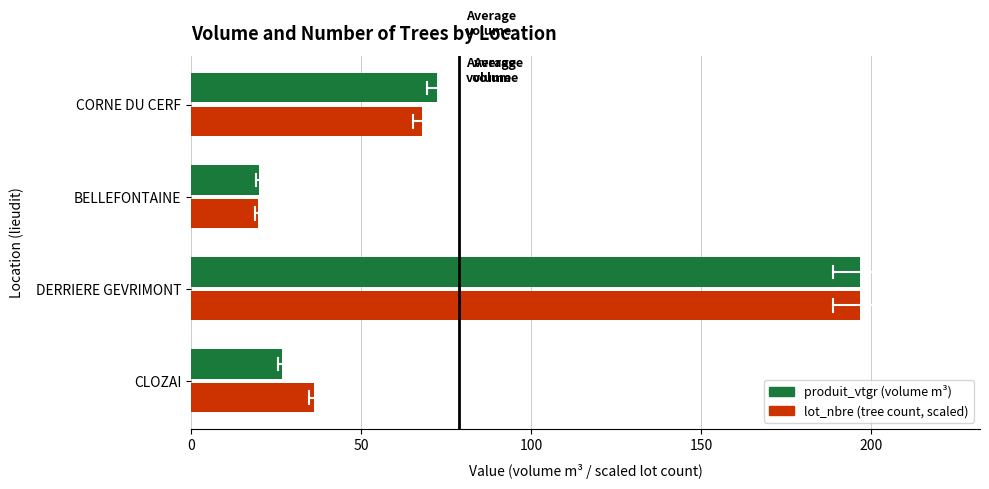

What is the difference between the highest and lowest values at CLOZAI?

9.6